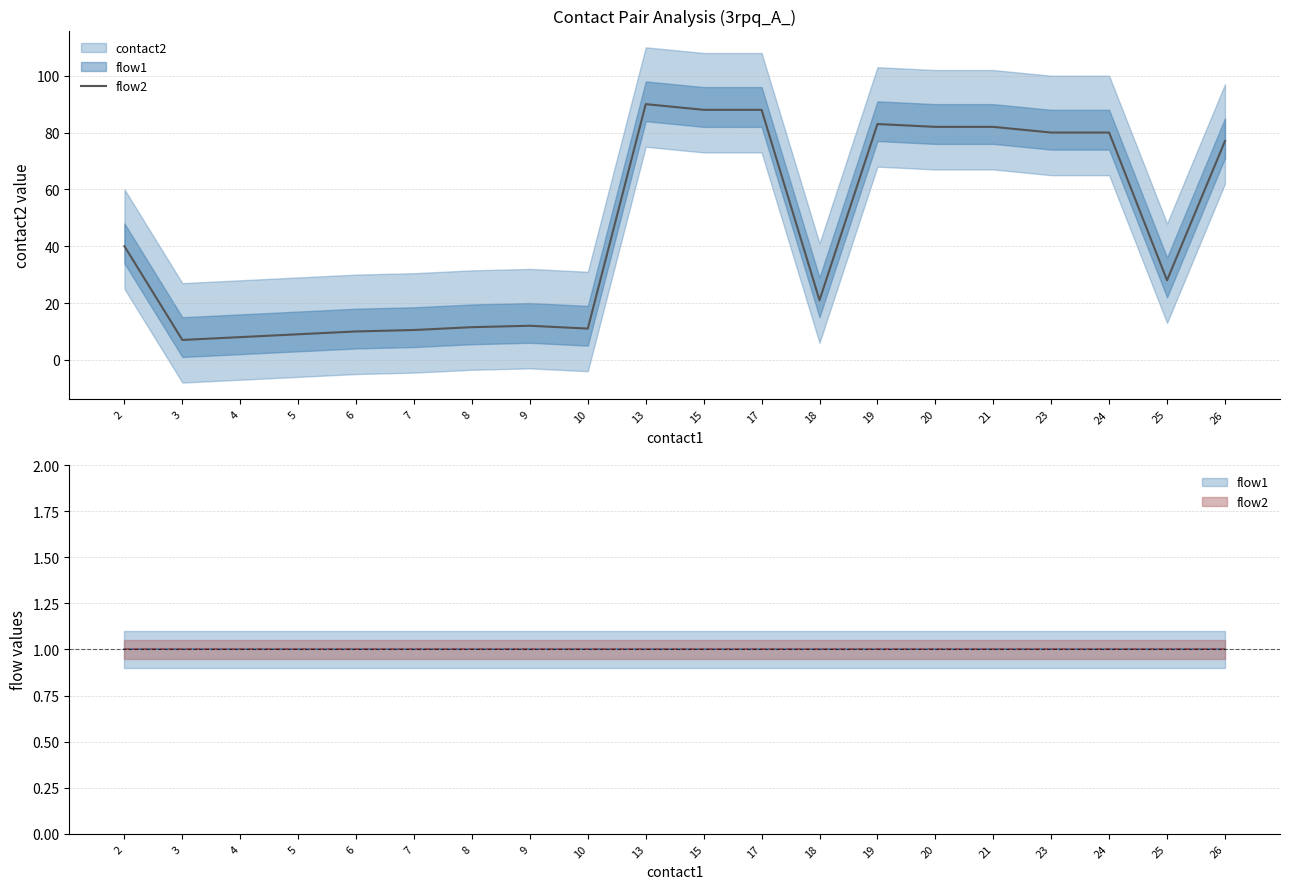

How many data points are above 40?

9